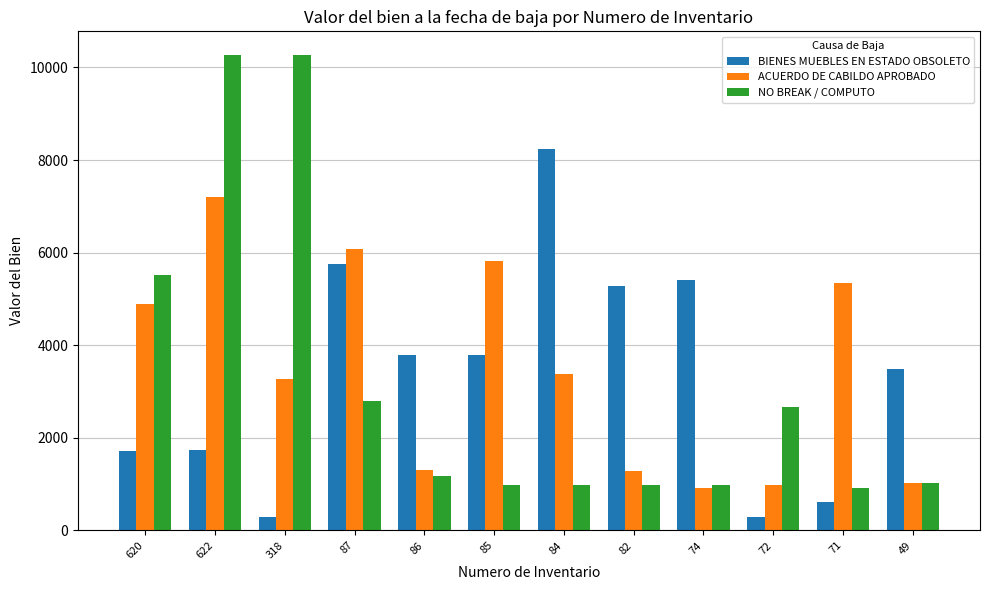

How many values in the BIENES MUEBLES EN ESTADO OBSOLETO series are below 3785?

6